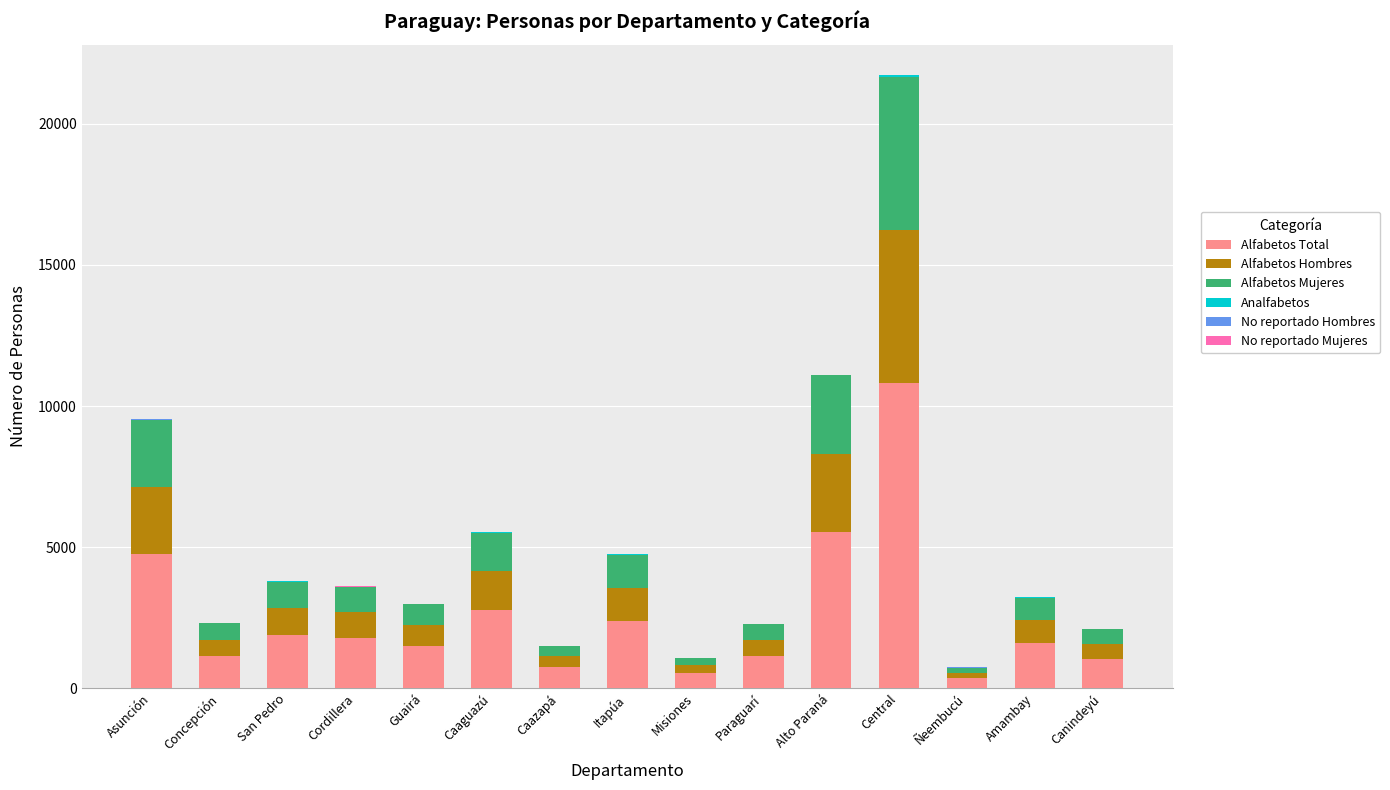

At which category is the sum across all series the highest?

Central